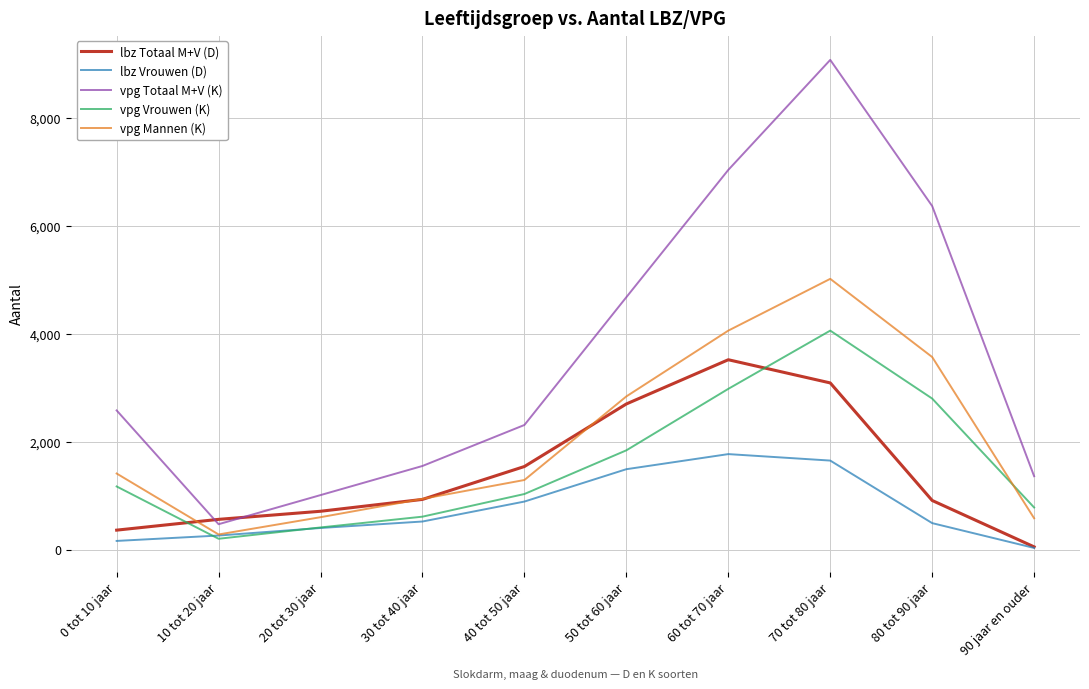

What position from the left is 80 tot 90 jaar?

9